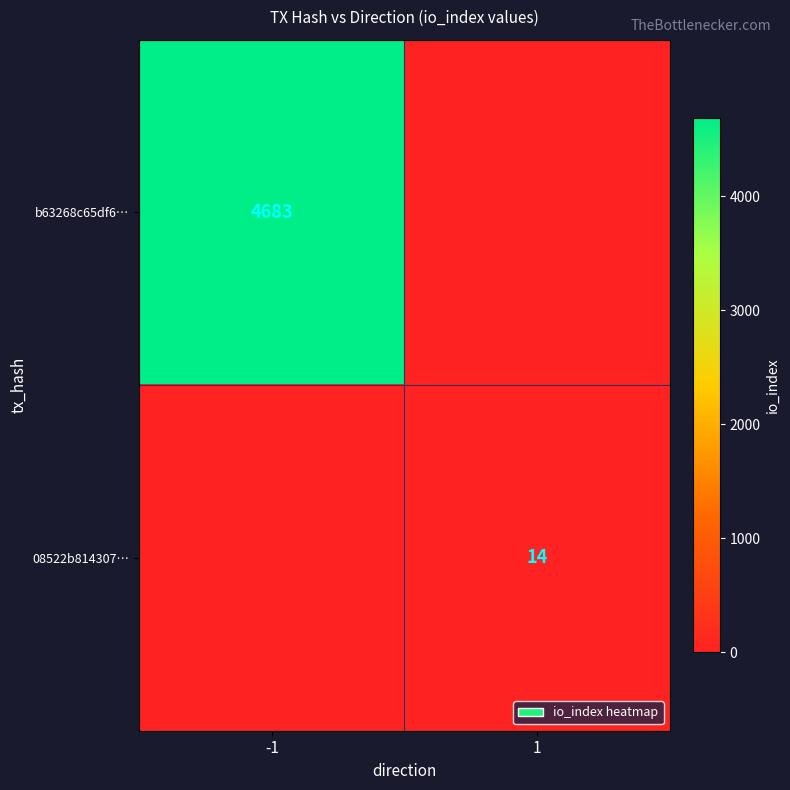

Is it true that 08522b814307… equals 21 at 1?

False